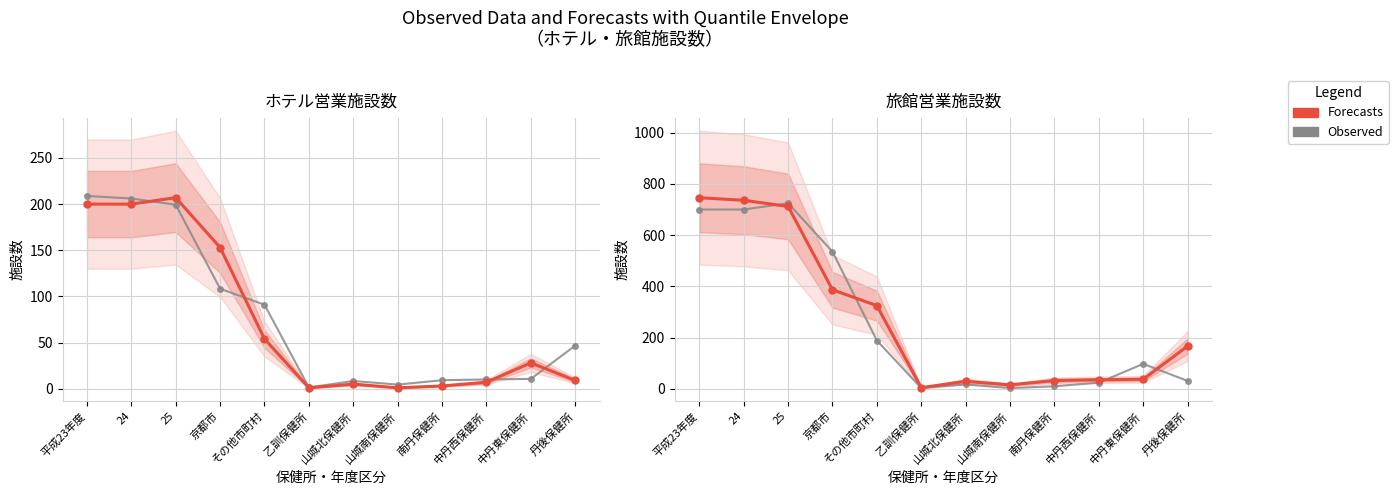

List the labels in order of Observed (ホテル施設数×3.5) value, smallest first.

乙訓保健所, 山城南保健所, 南丹保健所, 山城北保健所, 中丹西保健所, 丹後保健所, 中丹東保健所, その他市町村, 京都市, 平成23年度, 24, 25